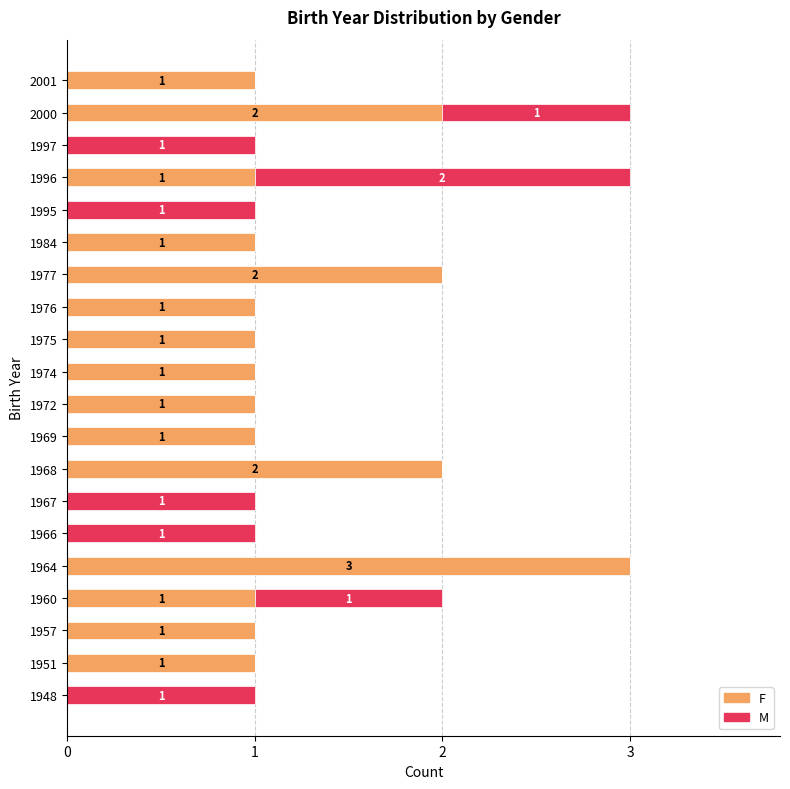

What are all the series names shown in the legend?

F, M